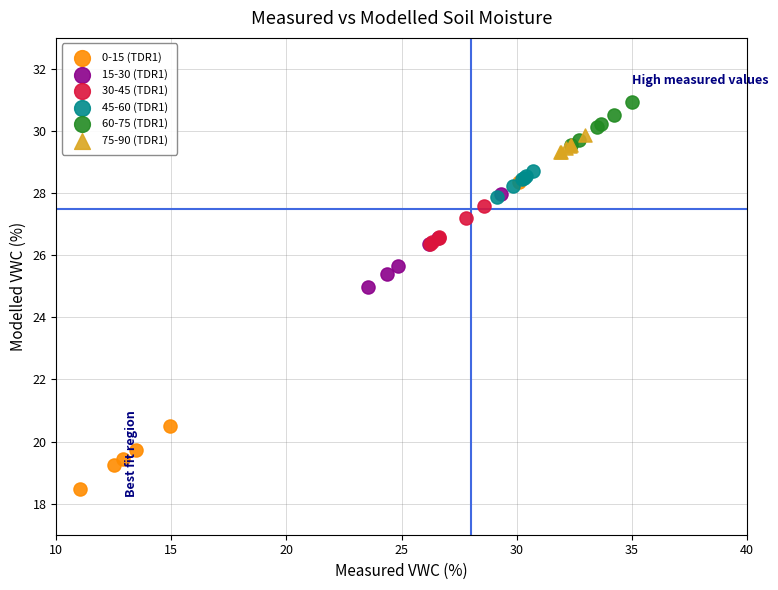

Which series has the largest Y range (max minus min)?

0-15 (TDR1)